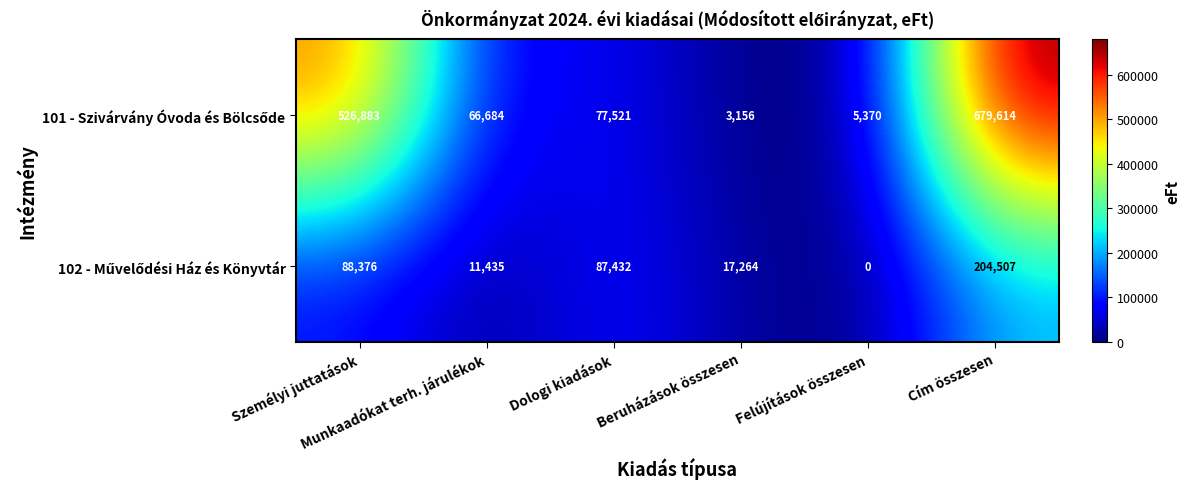

At how many categories does at least one series exceed 18889?

4